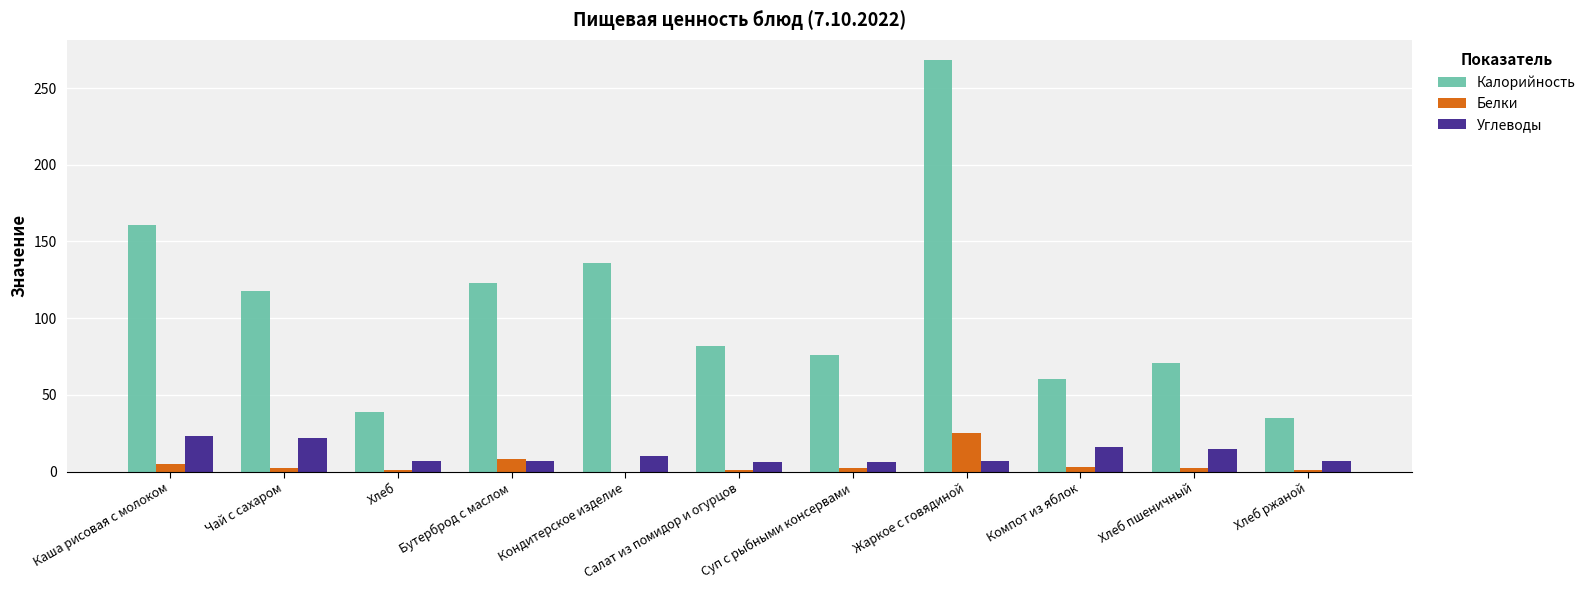

What is the spread (max minus min) of values at Суп с рыбными консервами?

74